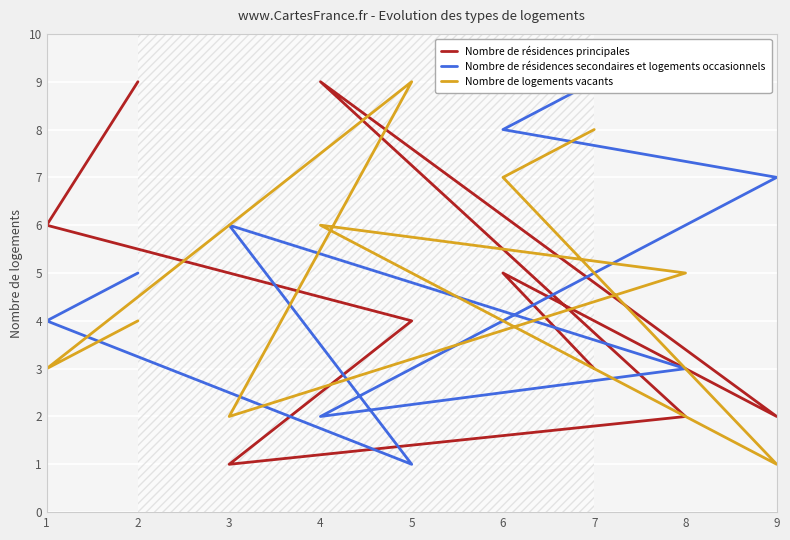

True or false: Nombre de résidences principales has a value of 1 at 8.

False